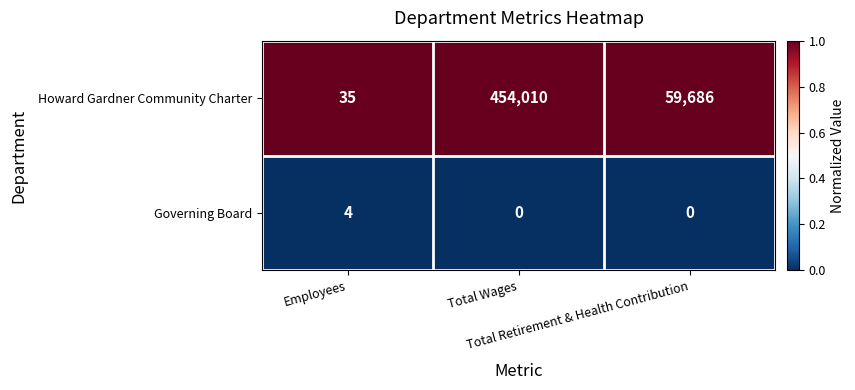

Which series has the largest range (max minus min)?

Howard Gardner Community Charter